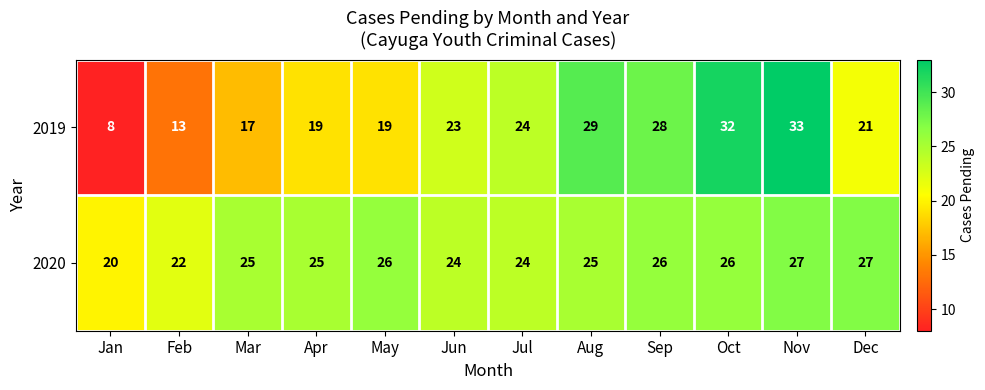

Count the number of categories in the chart.

12